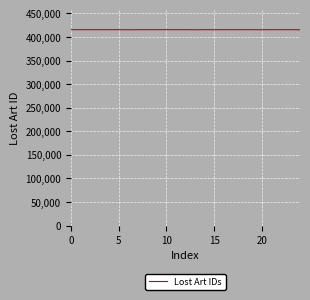

What is the maximum value shown in the chart?

415526